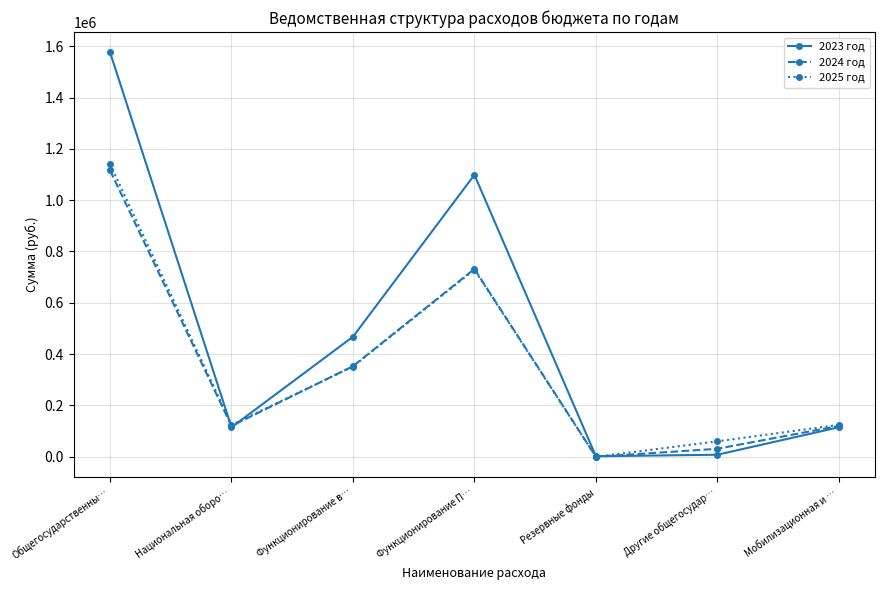

True or false: 2023 год and 2024 год intersect in this chart.

True